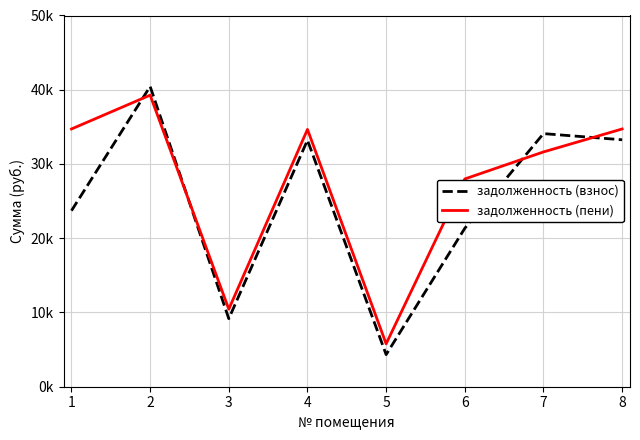

What is the difference between the maximum and minimum values in the задолженность (пени) series?

33495.2